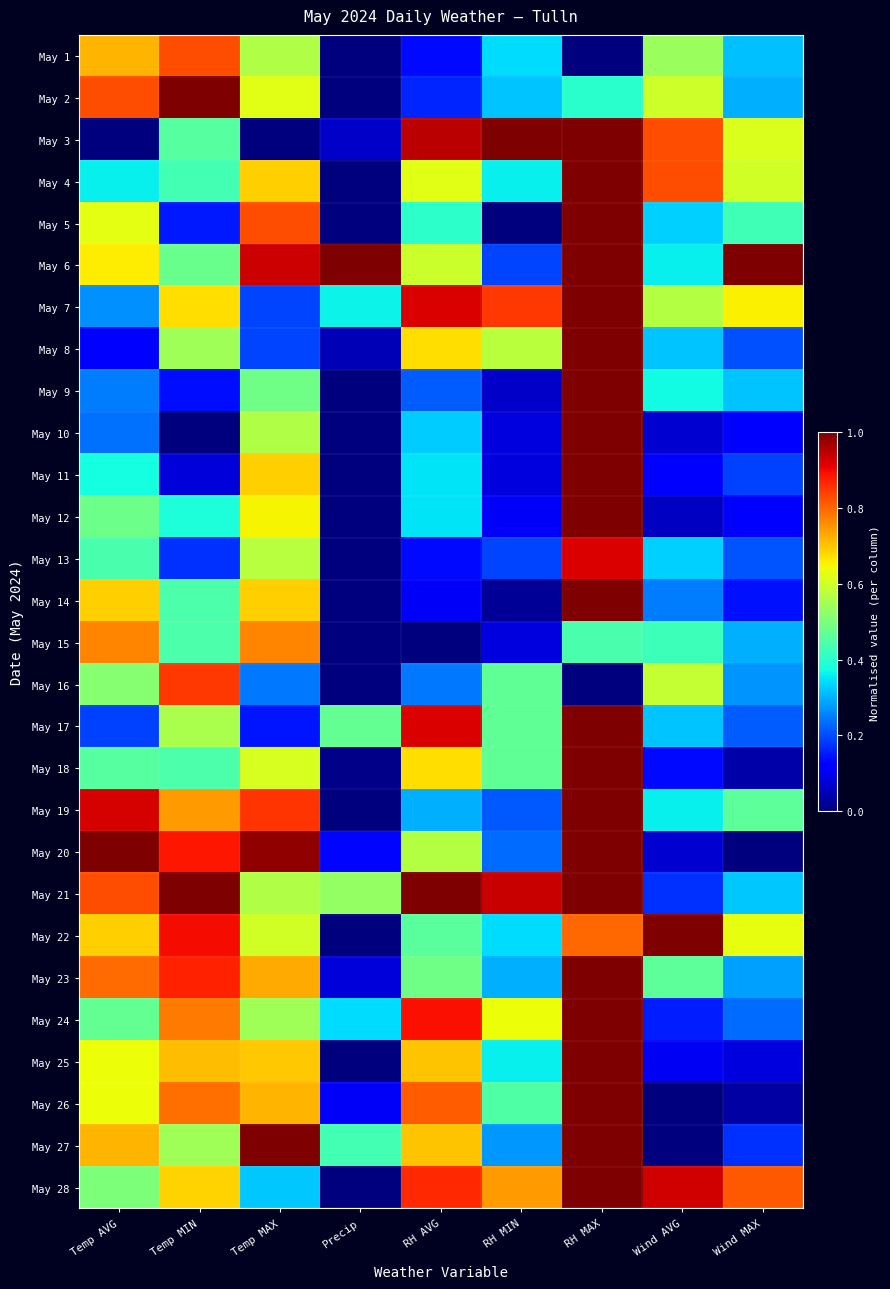

Reading left to right, extract all data points from this chart.

May 1: Temp AVG=0.7	Temp MIN=0.8	Temp MAX=0.6	Precip=0.0	RH AVG=0.1	RH MIN=0.3	RH MAX=0.0	Wind AVG=0.5	Wind MAX=0.3
May 2: Temp AVG=0.8	Temp MIN=1.0	Temp MAX=0.6	Precip=0.0	RH AVG=0.2	RH MIN=0.3	RH MAX=0.4	Wind AVG=0.6	Wind MAX=0.3
May 3: Temp AVG=0.0	Temp MIN=0.5	Temp MAX=0.0	Precip=0.1	RH AVG=0.9	RH MIN=1.0	RH MAX=1.0	Wind AVG=0.8	Wind MAX=0.6
May 4: Temp AVG=0.4	Temp MIN=0.4	Temp MAX=0.7	Precip=0.0	RH AVG=0.6	RH MIN=0.4	RH MAX=1.0	Wind AVG=0.8	Wind MAX=0.6
May 5: Temp AVG=0.6	Temp MIN=0.2	Temp MAX=0.8	Precip=0.0	RH AVG=0.4	RH MIN=0.0	RH MAX=1.0	Wind AVG=0.3	Wind MAX=0.4
May 6: Temp AVG=0.7	Temp MIN=0.5	Temp MAX=0.9	Precip=1.0	RH AVG=0.6	RH MIN=0.2	RH MAX=1.0	Wind AVG=0.4	Wind MAX=1.0
May 7: Temp AVG=0.3	Temp MIN=0.7	Temp MAX=0.2	Precip=0.4	RH AVG=0.9	RH MIN=0.9	RH MAX=1.0	Wind AVG=0.6	Wind MAX=0.7
May 8: Temp AVG=0.1	Temp MIN=0.5	Temp MAX=0.2	Precip=0.0	RH AVG=0.7	RH MIN=0.6	RH MAX=1.0	Wind AVG=0.3	Wind MAX=0.2
May 9: Temp AVG=0.2	Temp MIN=0.1	Temp MAX=0.5	Precip=0.0	RH AVG=0.2	RH MIN=0.1	RH MAX=1.0	Wind AVG=0.4	Wind MAX=0.3
May 10: Temp AVG=0.2	Temp MIN=0.0	Temp MAX=0.6	Precip=0.0	RH AVG=0.3	RH MIN=0.1	RH MAX=1.0	Wind AVG=0.1	Wind MAX=0.1
May 11: Temp AVG=0.4	Temp MIN=0.1	Temp MAX=0.7	Precip=0.0	RH AVG=0.4	RH MIN=0.1	RH MAX=1.0	Wind AVG=0.1	Wind MAX=0.2
May 12: Temp AVG=0.5	Temp MIN=0.4	Temp MAX=0.7	Precip=0.0	RH AVG=0.4	RH MIN=0.1	RH MAX=1.0	Wind AVG=0.1	Wind MAX=0.1
May 13: Temp AVG=0.4	Temp MIN=0.2	Temp MAX=0.6	Precip=0.0	RH AVG=0.1	RH MIN=0.2	RH MAX=0.9	Wind AVG=0.3	Wind MAX=0.2
May 14: Temp AVG=0.7	Temp MIN=0.4	Temp MAX=0.7	Precip=0.0	RH AVG=0.1	RH MIN=0.0	RH MAX=1.0	Wind AVG=0.2	Wind MAX=0.1
May 15: Temp AVG=0.8	Temp MIN=0.4	Temp MAX=0.8	Precip=0.0	RH AVG=0.0	RH MIN=0.1	RH MAX=0.4	Wind AVG=0.4	Wind MAX=0.3
May 16: Temp AVG=0.5	Temp MIN=0.8	Temp MAX=0.2	Precip=0.0	RH AVG=0.2	RH MIN=0.5	RH MAX=0.0	Wind AVG=0.6	Wind MAX=0.3
May 17: Temp AVG=0.2	Temp MIN=0.6	Temp MAX=0.1	Precip=0.5	RH AVG=0.9	RH MIN=0.5	RH MAX=1.0	Wind AVG=0.3	Wind MAX=0.2
May 18: Temp AVG=0.5	Temp MIN=0.4	Temp MAX=0.6	Precip=0.0	RH AVG=0.7	RH MIN=0.5	RH MAX=1.0	Wind AVG=0.1	Wind MAX=0.0
May 19: Temp AVG=0.9	Temp MIN=0.7	Temp MAX=0.9	Precip=0.0	RH AVG=0.3	RH MIN=0.2	RH MAX=1.0	Wind AVG=0.4	Wind MAX=0.5
May 20: Temp AVG=1.0	Temp MIN=0.9	Temp MAX=1.0	Precip=0.1	RH AVG=0.6	RH MIN=0.2	RH MAX=1.0	Wind AVG=0.1	Wind MAX=0.0
May 21: Temp AVG=0.8	Temp MIN=1.0	Temp MAX=0.6	Precip=0.5	RH AVG=1.0	RH MIN=0.9	RH MAX=1.0	Wind AVG=0.2	Wind MAX=0.3
May 22: Temp AVG=0.7	Temp MIN=0.9	Temp MAX=0.6	Precip=0.0	RH AVG=0.5	RH MIN=0.3	RH MAX=0.8	Wind AVG=1.0	Wind MAX=0.6
May 23: Temp AVG=0.8	Temp MIN=0.9	Temp MAX=0.7	Precip=0.1	RH AVG=0.5	RH MIN=0.3	RH MAX=1.0	Wind AVG=0.5	Wind MAX=0.3
May 24: Temp AVG=0.5	Temp MIN=0.8	Temp MAX=0.5	Precip=0.3	RH AVG=0.9	RH MIN=0.6	RH MAX=1.0	Wind AVG=0.2	Wind MAX=0.2
May 25: Temp AVG=0.6	Temp MIN=0.7	Temp MAX=0.7	Precip=0.0	RH AVG=0.7	RH MIN=0.4	RH MAX=1.0	Wind AVG=0.1	Wind MAX=0.1
May 26: Temp AVG=0.6	Temp MIN=0.8	Temp MAX=0.7	Precip=0.1	RH AVG=0.8	RH MIN=0.4	RH MAX=1.0	Wind AVG=0.0	Wind MAX=0.0
May 27: Temp AVG=0.7	Temp MIN=0.5	Temp MAX=1.0	Precip=0.4	RH AVG=0.7	RH MIN=0.3	RH MAX=1.0	Wind AVG=0.0	Wind MAX=0.2
May 28: Temp AVG=0.5	Temp MIN=0.7	Temp MAX=0.3	Precip=0.0	RH AVG=0.9	RH MIN=0.7	RH MAX=1.0	Wind AVG=0.9	Wind MAX=0.8